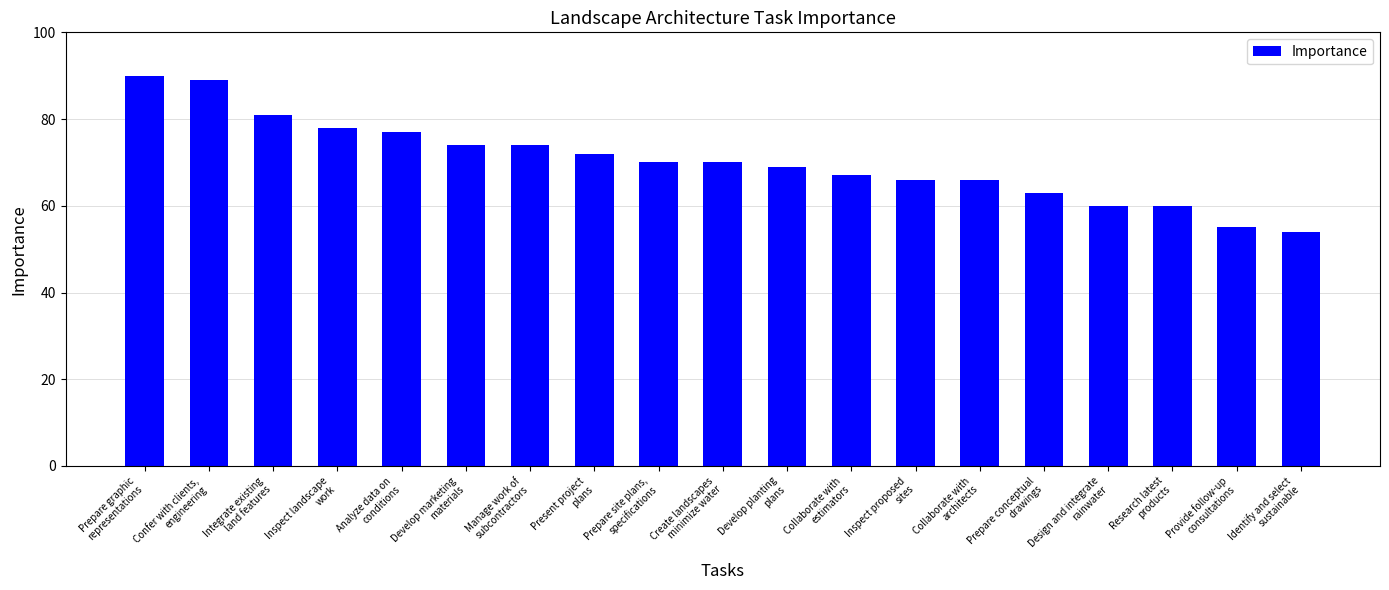

What is the sum of all values?

1335